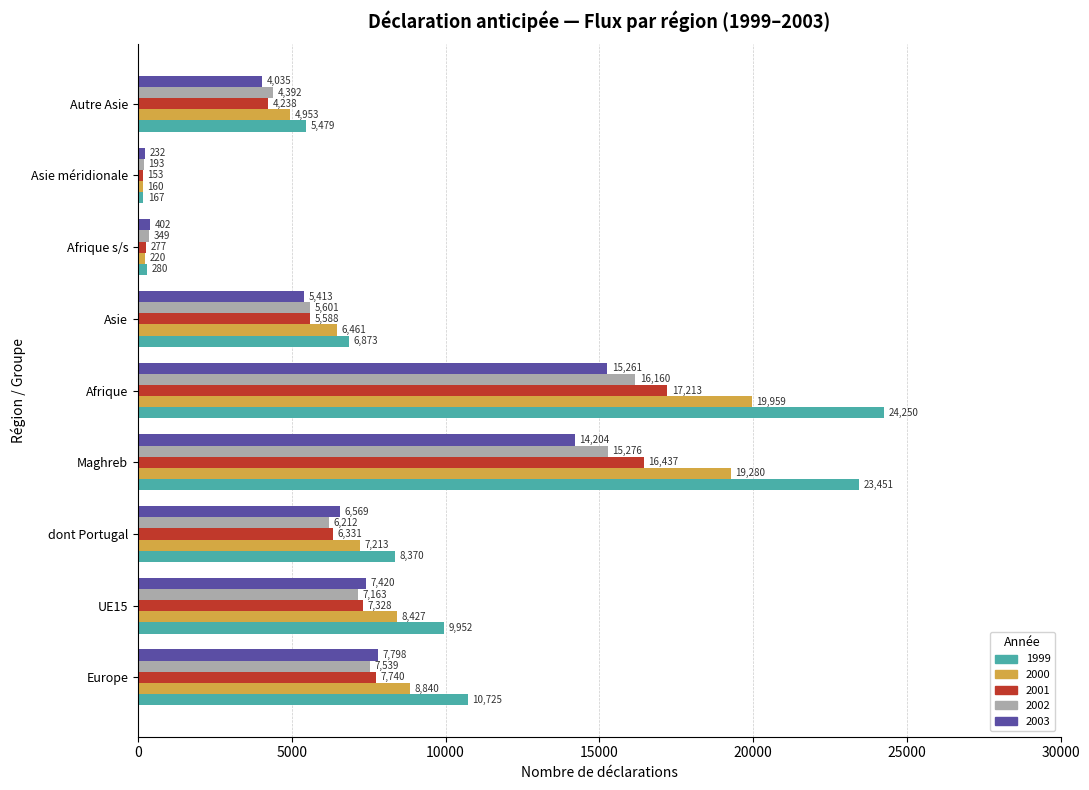

What is the difference between the maximum and second lowest values in the 2002 series?

15811